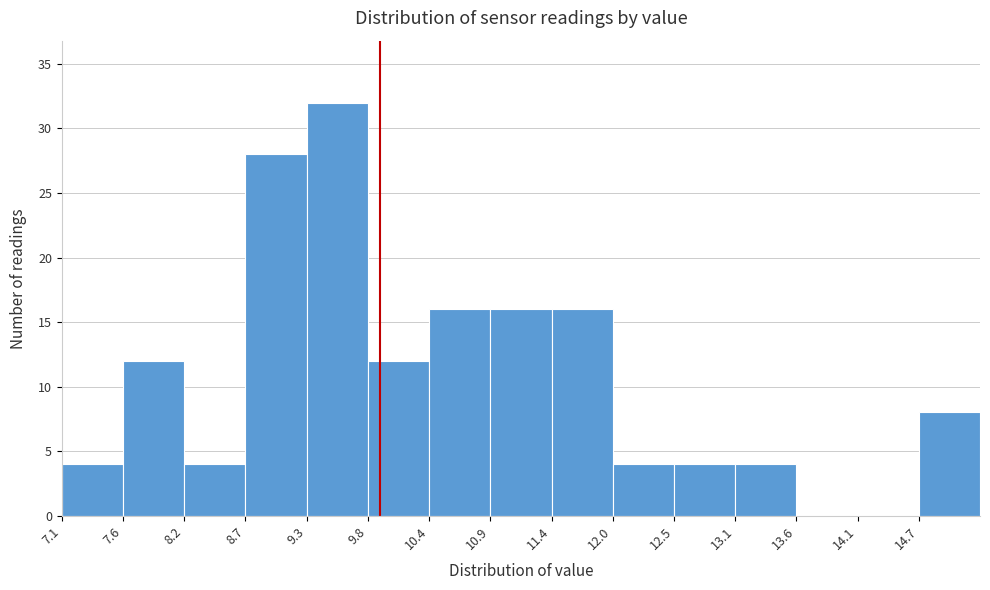

Reading left to right, list every bar in this chart as the range it spans on the x-axis followed by its height. Neither the bar edges nor the heights are printed on the chart, so give them approximately, as read against the axes.

7.1 to 7.6: 4
7.6 to 8.2: 12
8.2 to 8.7: 4
8.7 to 9.3: 28
9.3 to 9.8: 32
9.8 to 10.4: 12
10.4 to 10.9: 16
10.9 to 11.4: 16
11.4 to 12.0: 16
12.0 to 12.5: 4
12.5 to 13.1: 4
13.1 to 13.6: 4
13.6 to 14.1: 0
14.1 to 14.7: 0
14.7 to 15.2: 8